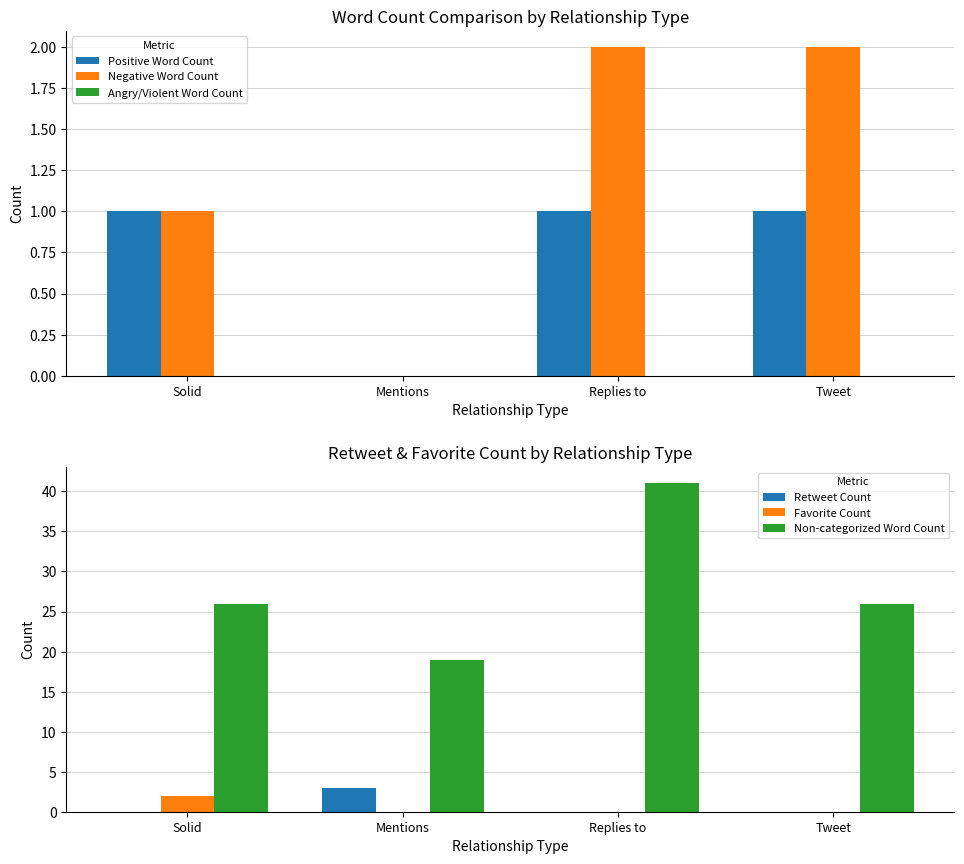

Rank the series at Mentions from lowest to highest value.

Positive Word Count, Negative Word Count, Angry/Violent Word Count, Favorite Count, Retweet Count, Non-categorized Word Count